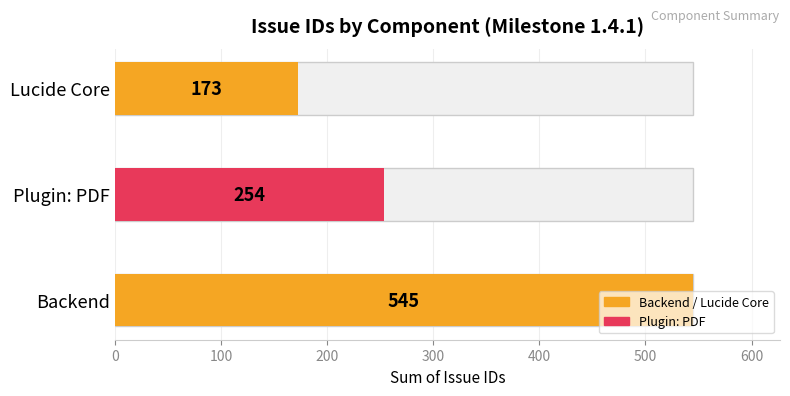

Is it true that the value at Plugin: PDF is 254?

True